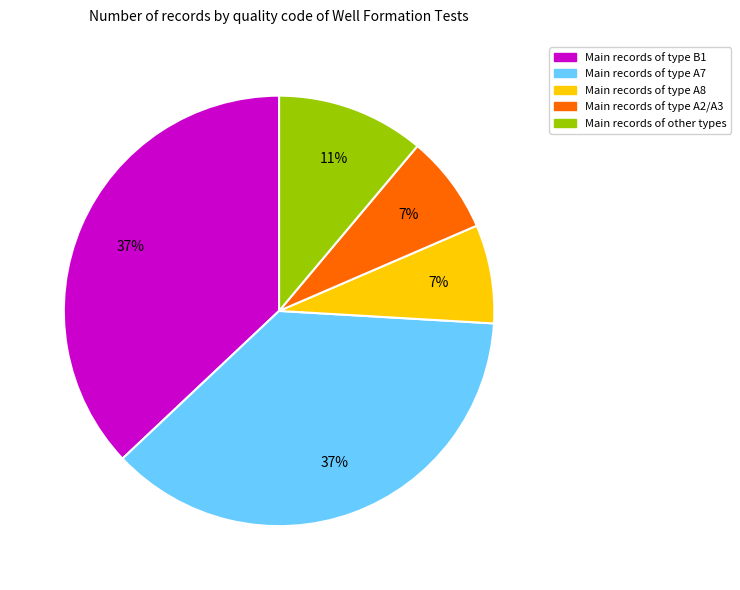

To the nearest percent, what is the difference between the largest and smallest slice percentages?

30%